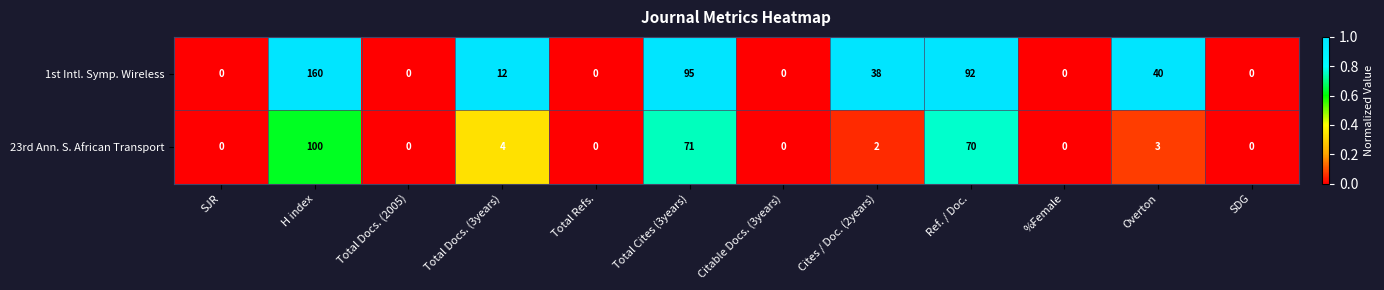

The value of 23rd Ann. S. African Transport at Total Cites (3years) is 71. True or false?

True